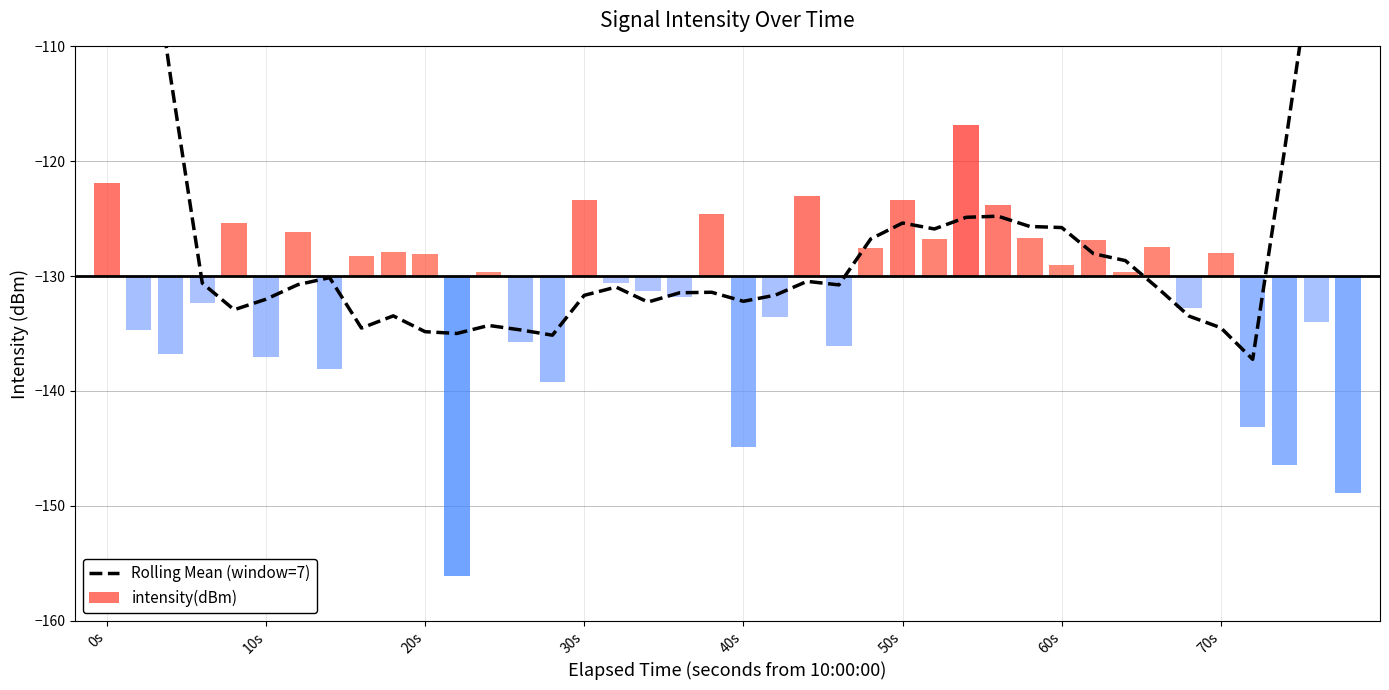

True or false: the data shows -55.6 at 10s.

False